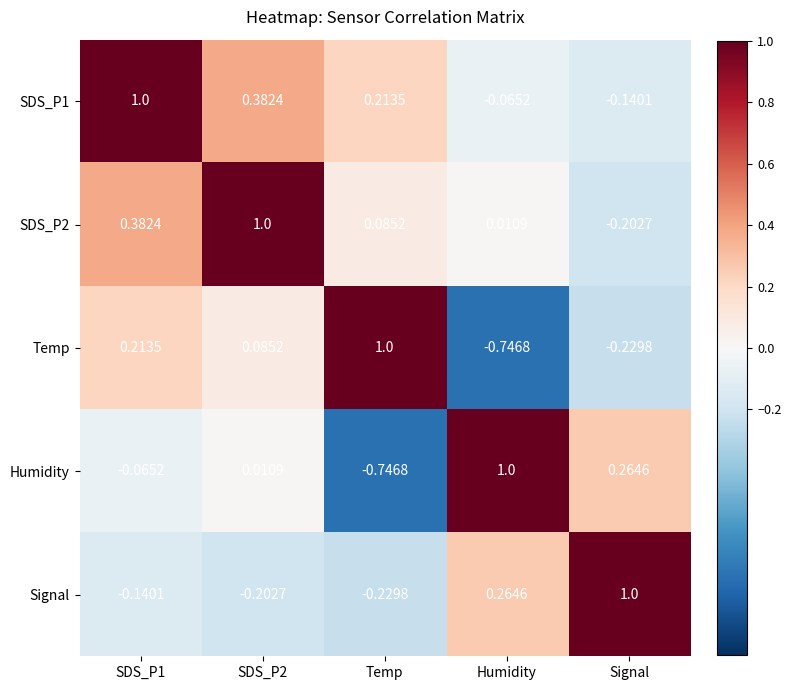

At which label does SDS_P1 reach its minimum?

Signal